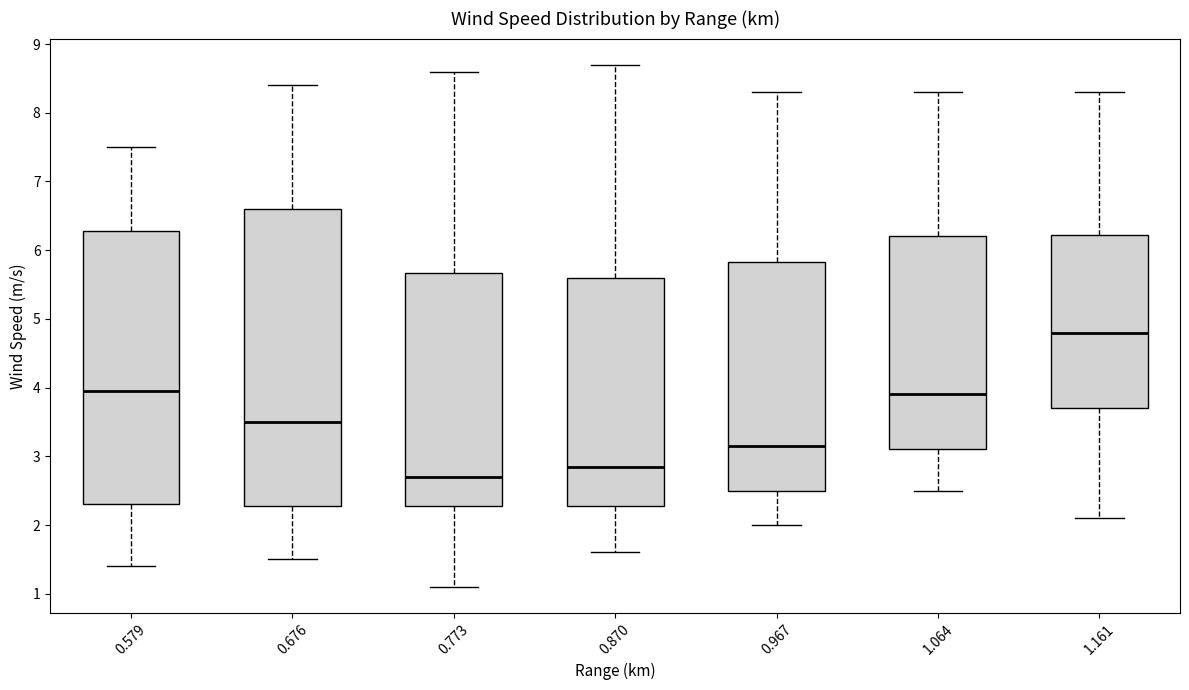

Reading left to right, transcribe this box plot: for each box, give where its median line is, the range the box spans, and where its two whiskers end, as read against the y-axis. The values are not printed on the chart, so give them approximately, as read against the axis.

0.579: median 4.0, box 2.3 to 6.3, whiskers 1.4 to 7.5
0.676: median 3.5, box 2.3 to 6.6, whiskers 1.5 to 8.4
0.773: median 2.7, box 2.3 to 5.7, whiskers 1.1 to 8.6
0.870: median 2.9, box 2.3 to 5.6, whiskers 1.6 to 8.7
0.967: median 3.2, box 2.5 to 5.8, whiskers 2.0 to 8.3
1.064: median 3.9, box 3.1 to 6.2, whiskers 2.5 to 8.3
1.161: median 4.8, box 3.7 to 6.2, whiskers 2.1 to 8.3